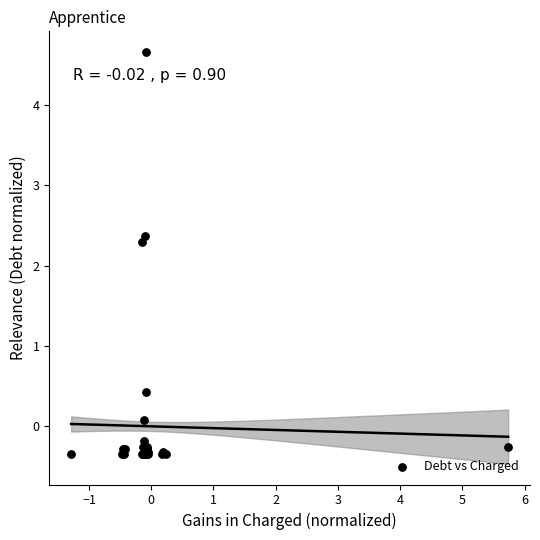

What Y value in the scatter plot is closest to 2?

2.3